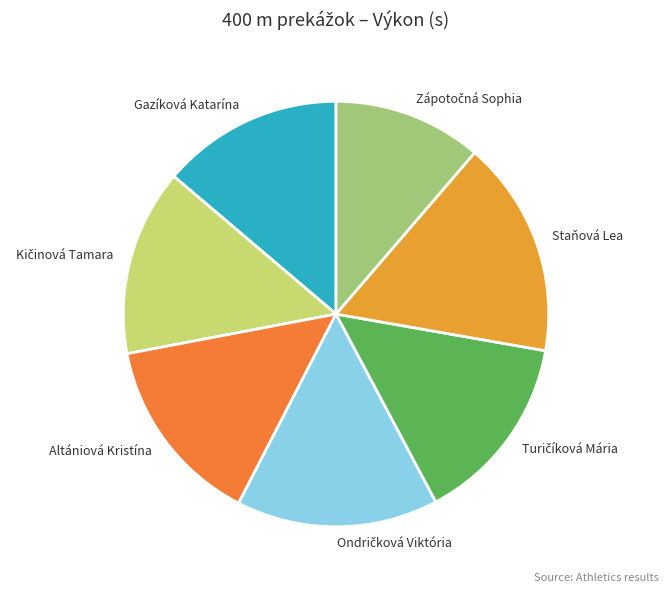

The Staňová Lea slice represents 24% of the pie. True or false?

False